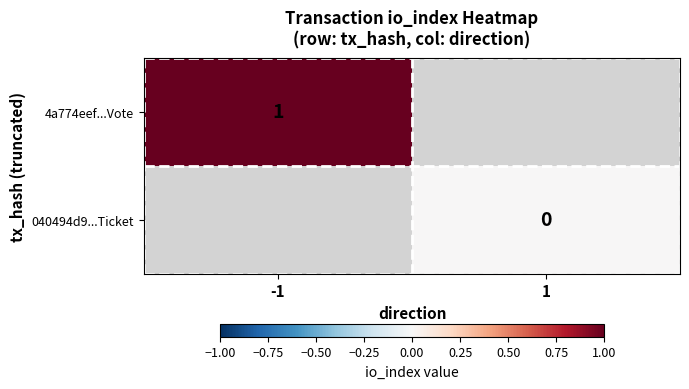

At which category does the chart reach its peak across all series?

-1